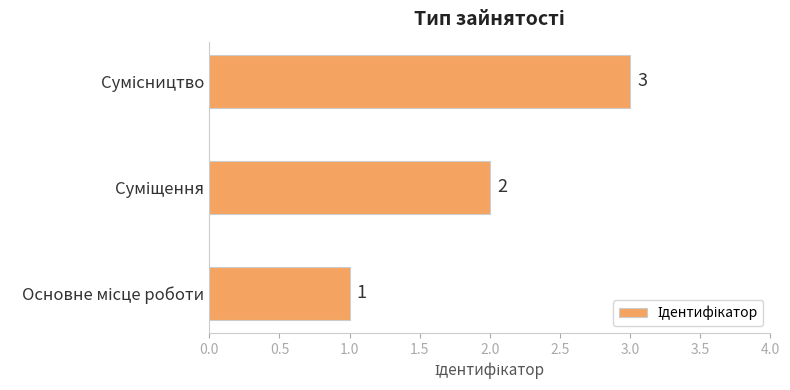

What is the sum of all values?

6